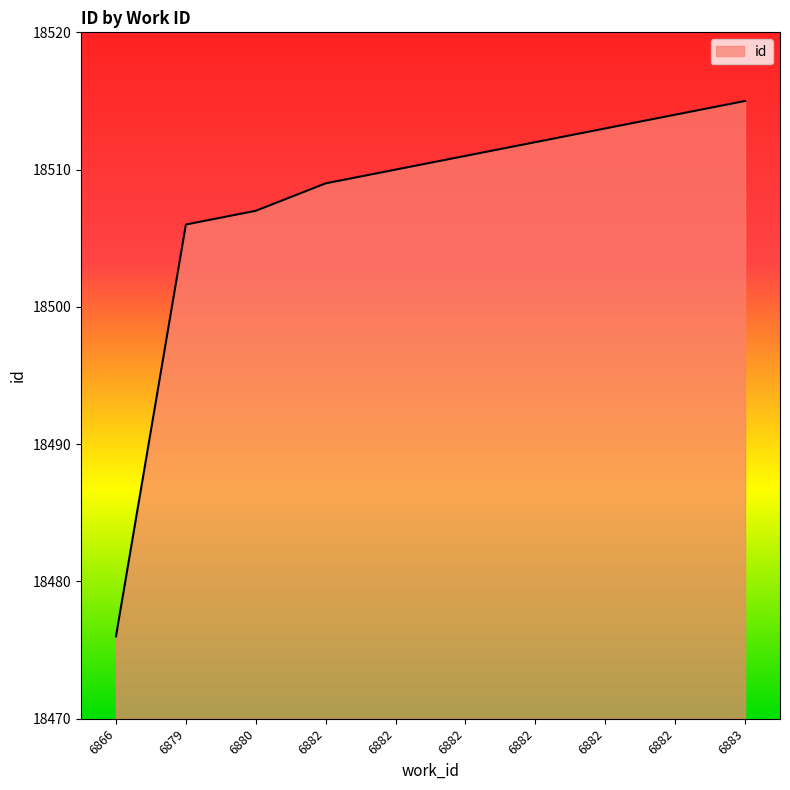

Rank the categories by value from lowest to highest.

6866, 6879, 6880, 6882, 6882, 6882, 6882, 6882, 6882, 6883